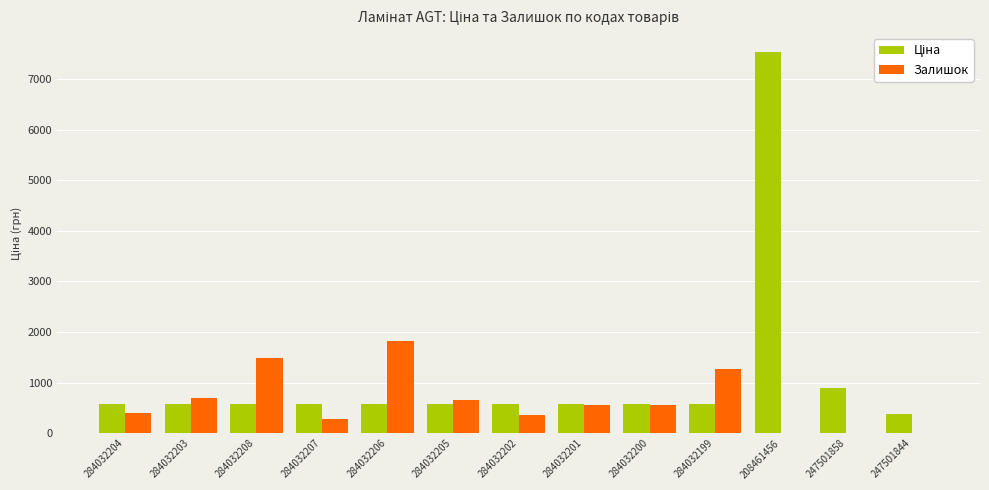

At which category is the sum across all series the highest?

208461456